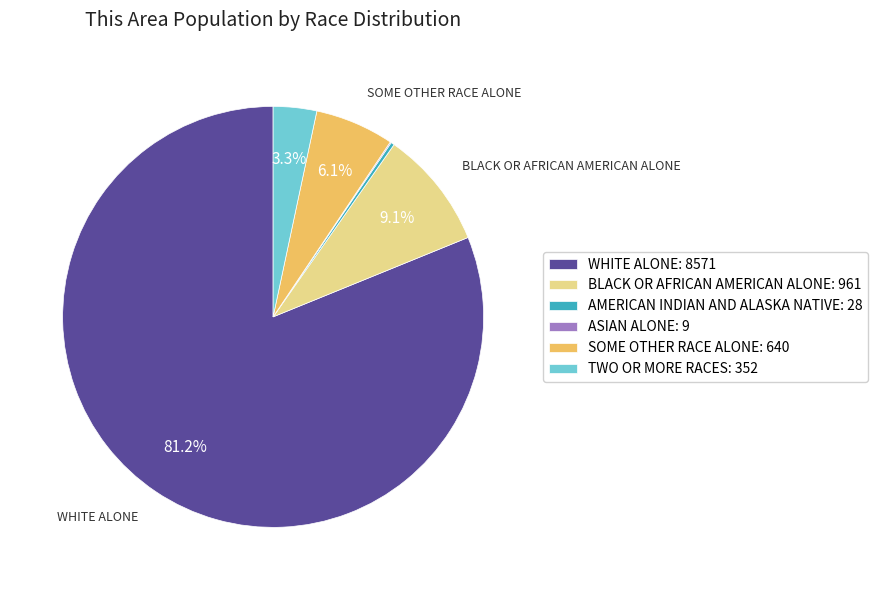

To the nearest percent, what is the difference between the largest and smallest slice percentages?

81%